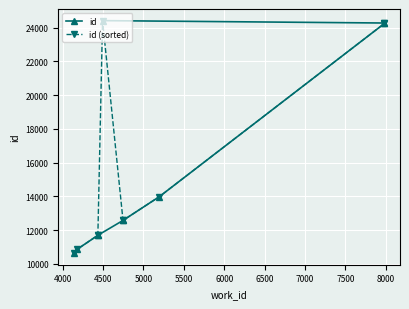

What is the spread (max minus min) of values at 8000?

142